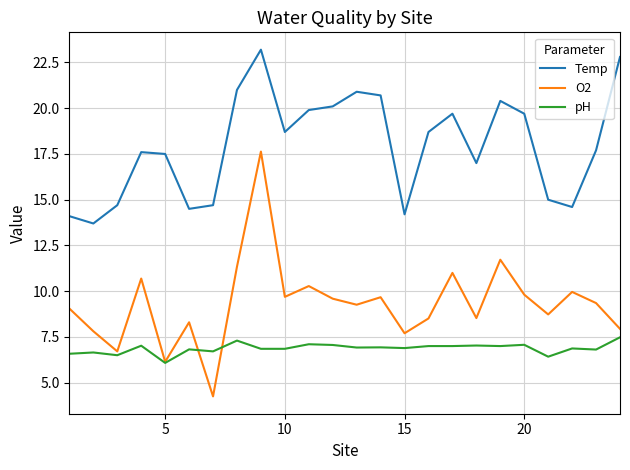

Which series has the largest total across all categories?

Temp